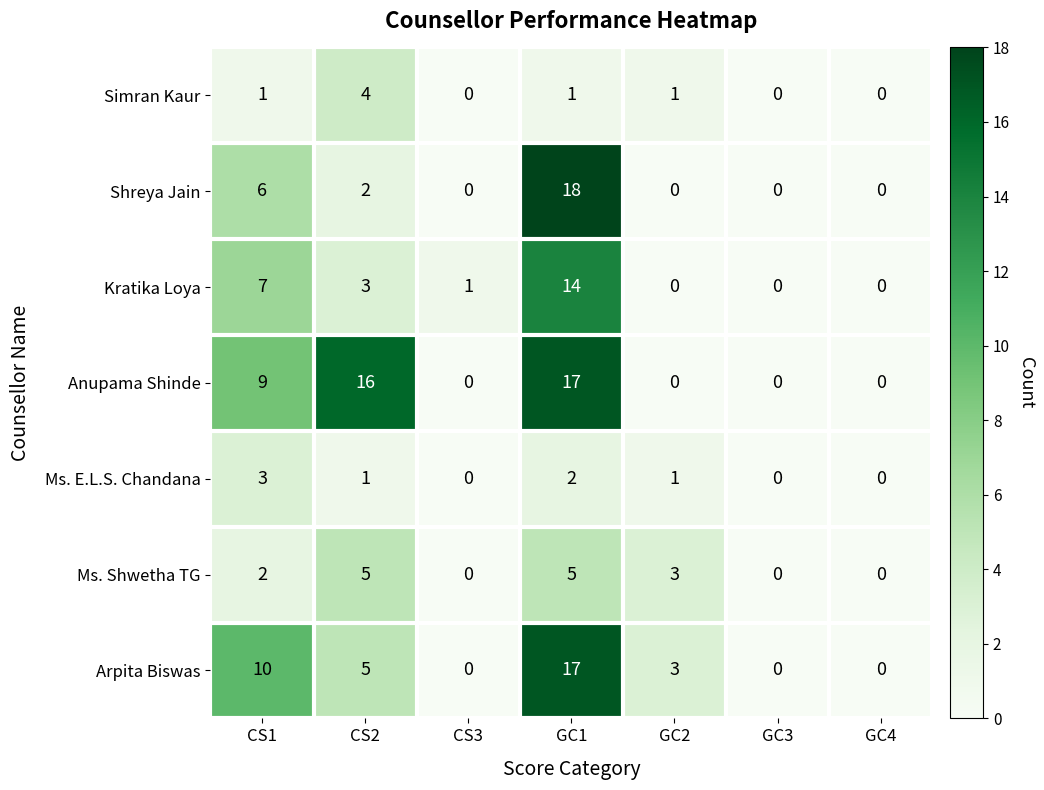

Count the number of data series in this chart.

7